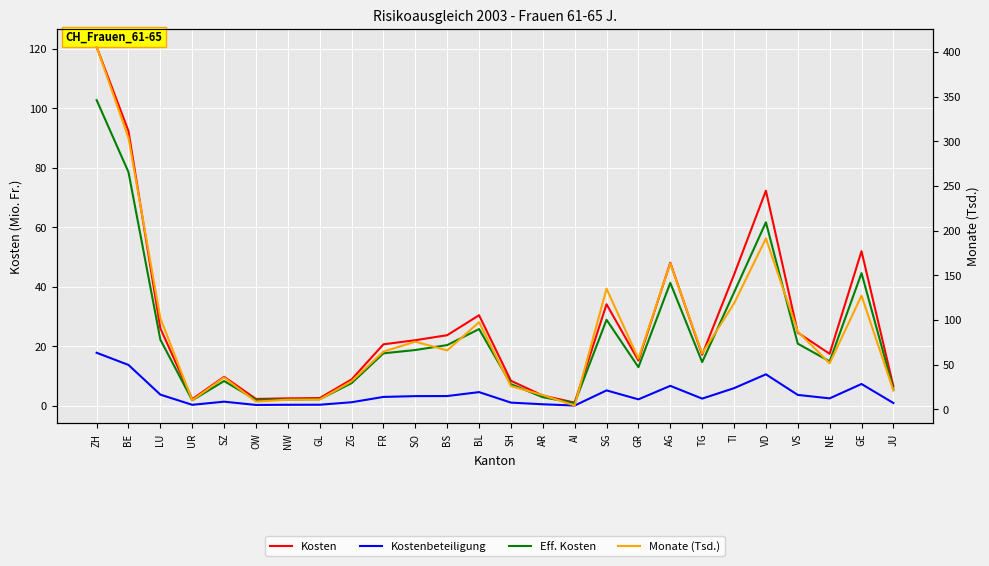

What position from the right is AR?

12